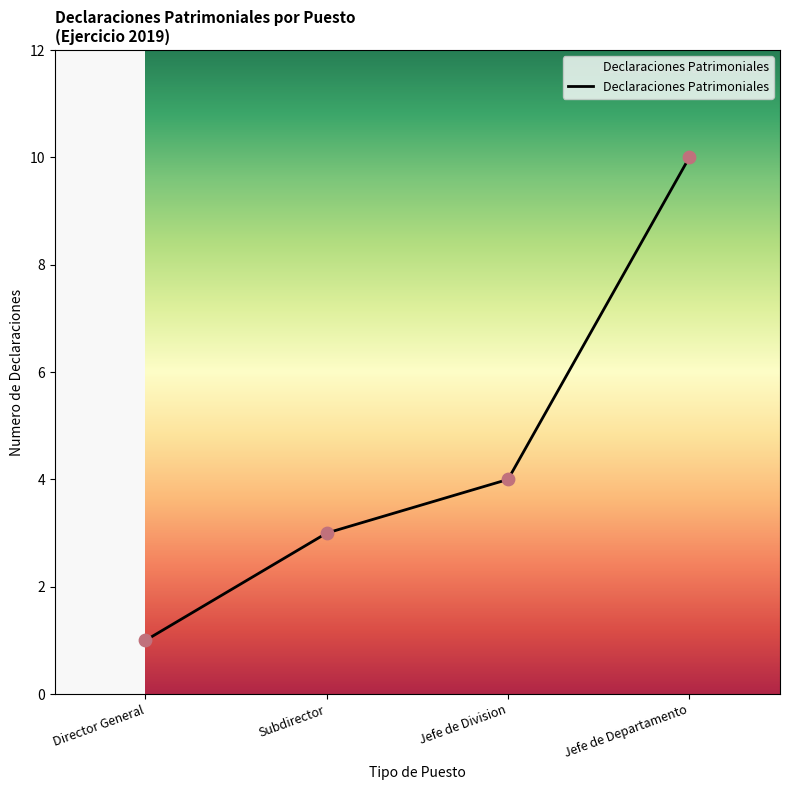

Which has a higher value, Jefe de Departamento or Subdirector?

Jefe de Departamento